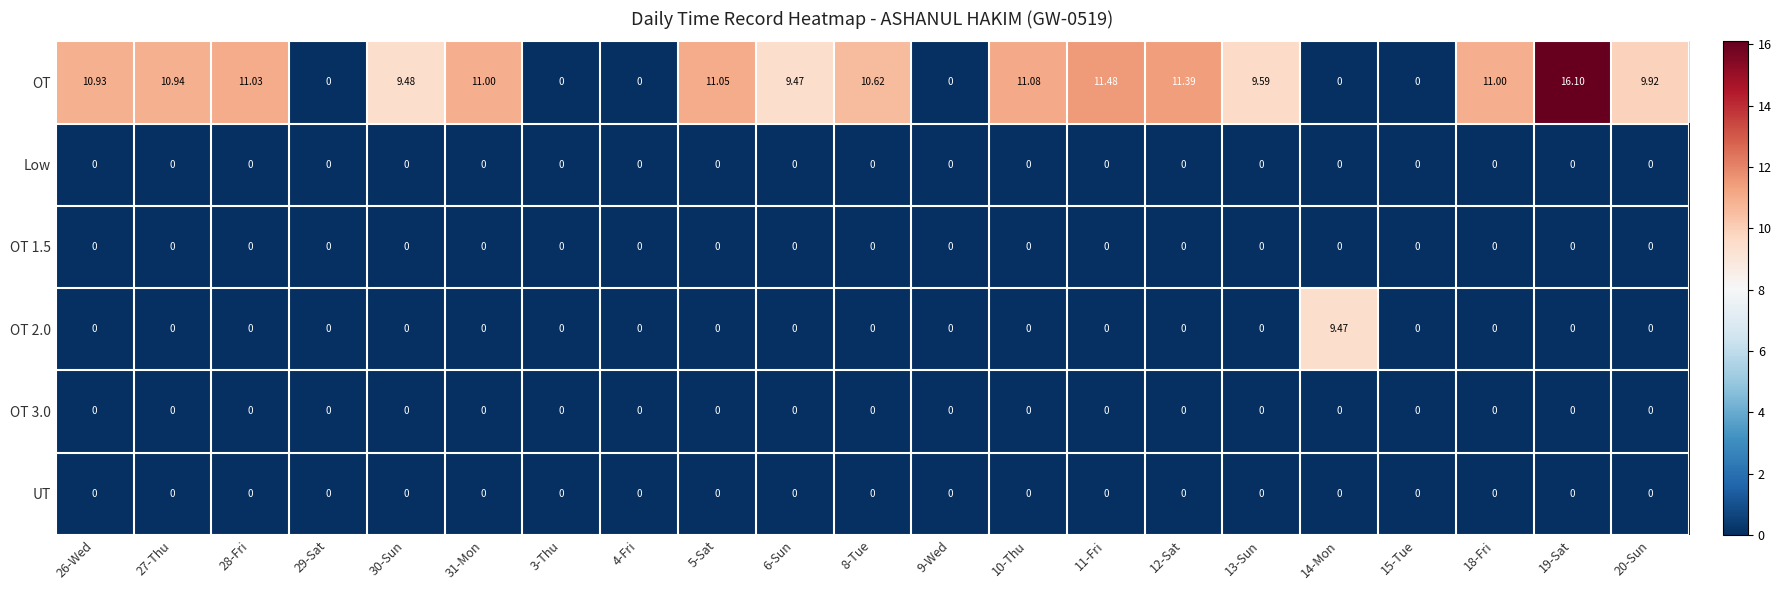

At how many categories does at least one series exceed 15?

1